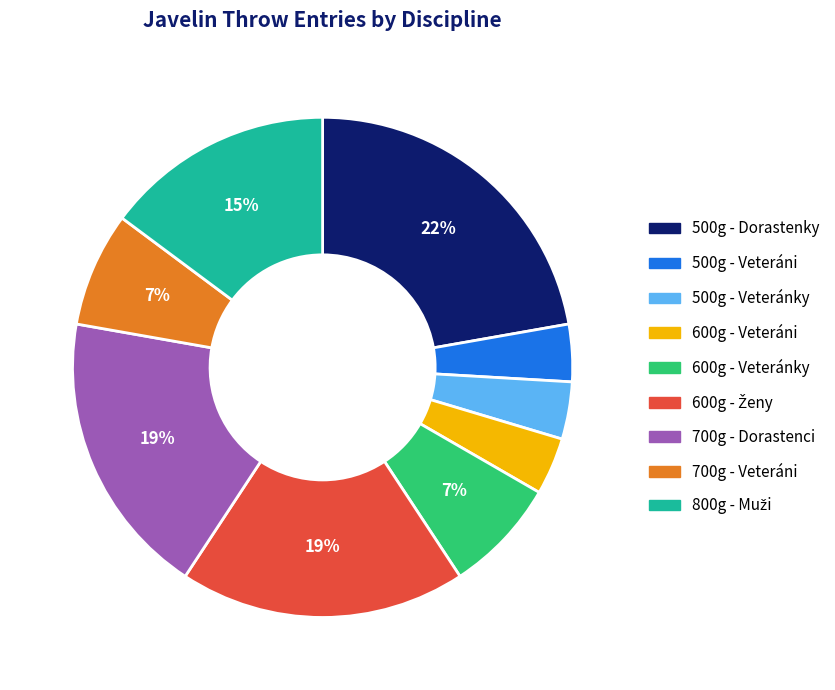

To the nearest percent, what is the average slice percentage?

11%